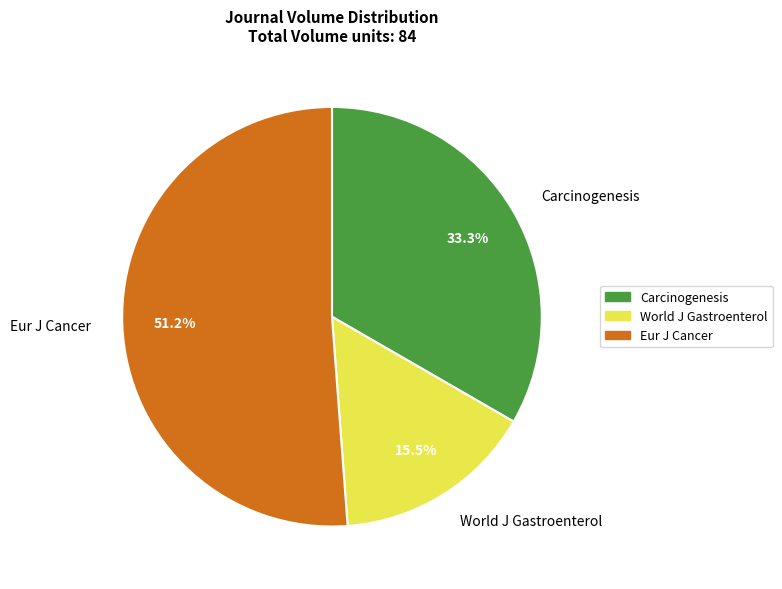

What portion of the pie excludes World J Gastroenterol?

84.5%